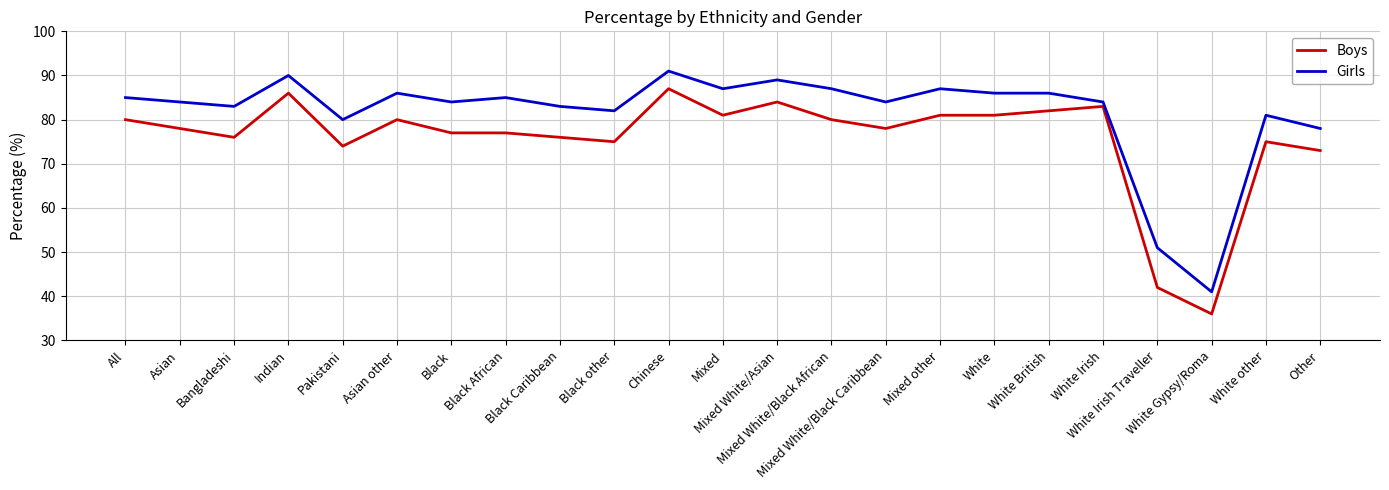

What is the lowest value of the Boys series?

36